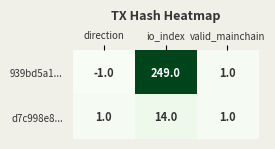

At which category is the sum across all series the highest?

io_index